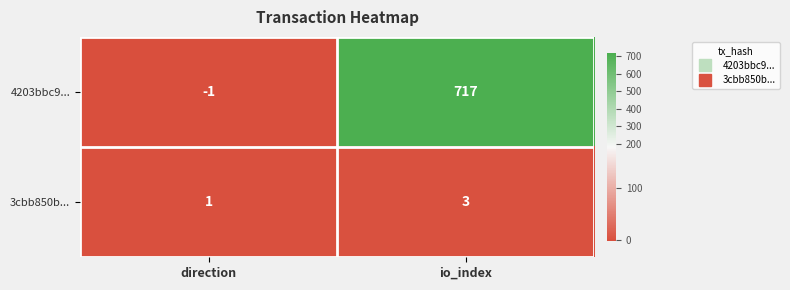

At which label is 4203bbc9... closest to 358?

direction